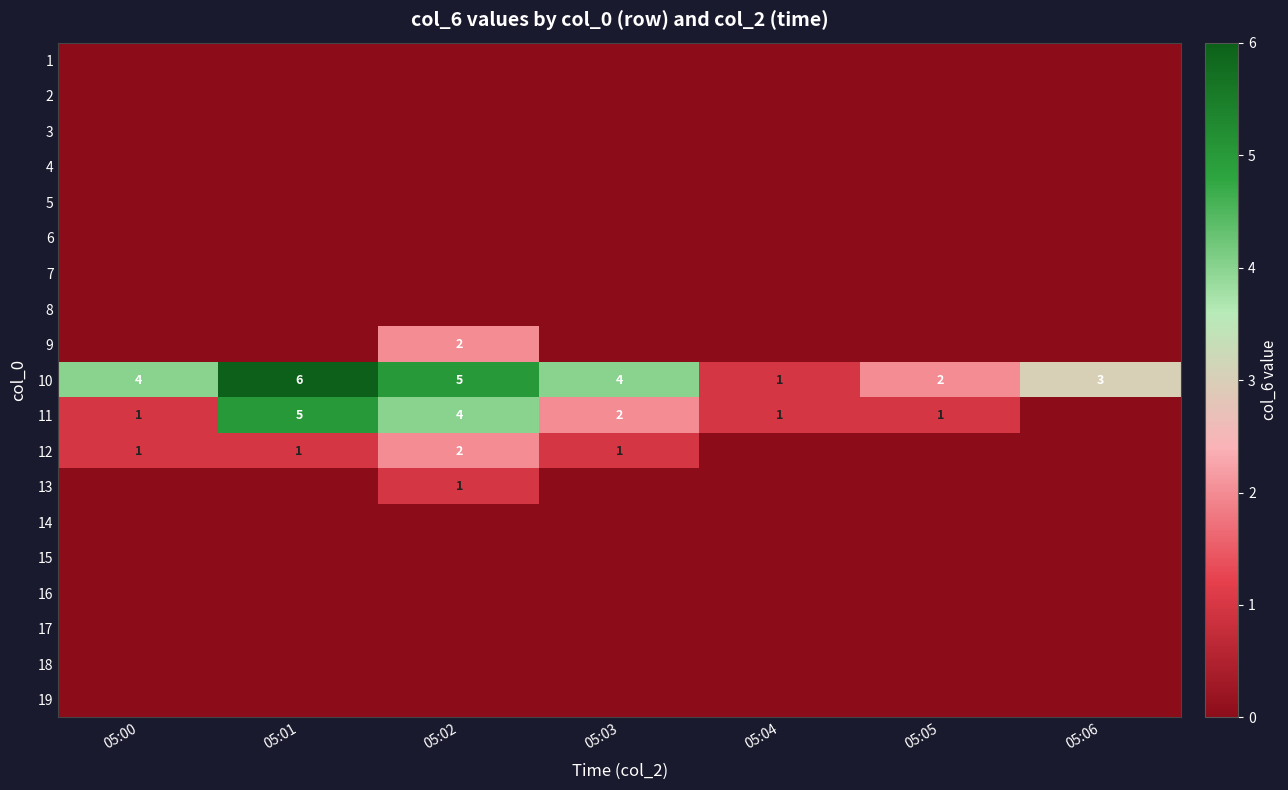

Is it true that 10 equals 5 at 05:06?

False